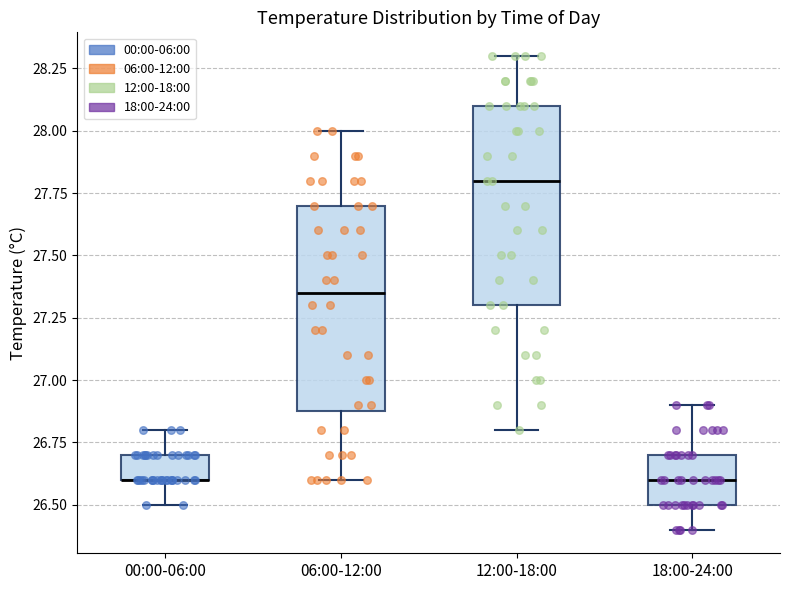

Reading left to right, read every box against the y-axis: the position of its median line, the range the box covers, and the ends of its whiskers. The values are not printed on the chart, so give them approximately, as read against the axis.

00:00-06:00: median 26.60 (drawn on the box's lower edge), box 26.60 to 26.70, whiskers 26.50 to 26.80
06:00-12:00: median 27.35, box 26.90 to 27.70, whiskers 26.60 to 28.00
12:00-18:00: median 27.80, box 27.30 to 28.10, whiskers 26.80 to 28.30
18:00-24:00: median 26.60, box 26.50 to 26.70, whiskers 26.40 to 26.90